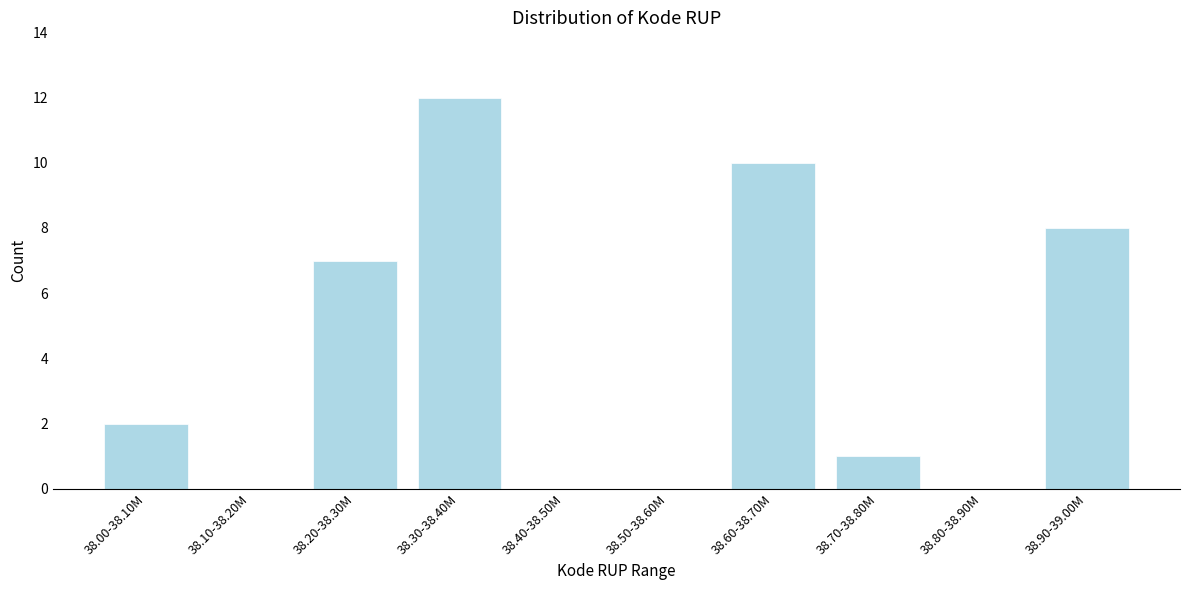

Reading right to left, list all the values displayed in this chart.

38.90-39.00M=8	38.80-38.90M=0	38.70-38.80M=1	38.60-38.70M=10	38.50-38.60M=0	38.40-38.50M=0	38.30-38.40M=12	38.20-38.30M=7	38.10-38.20M=0	38.00-38.10M=2